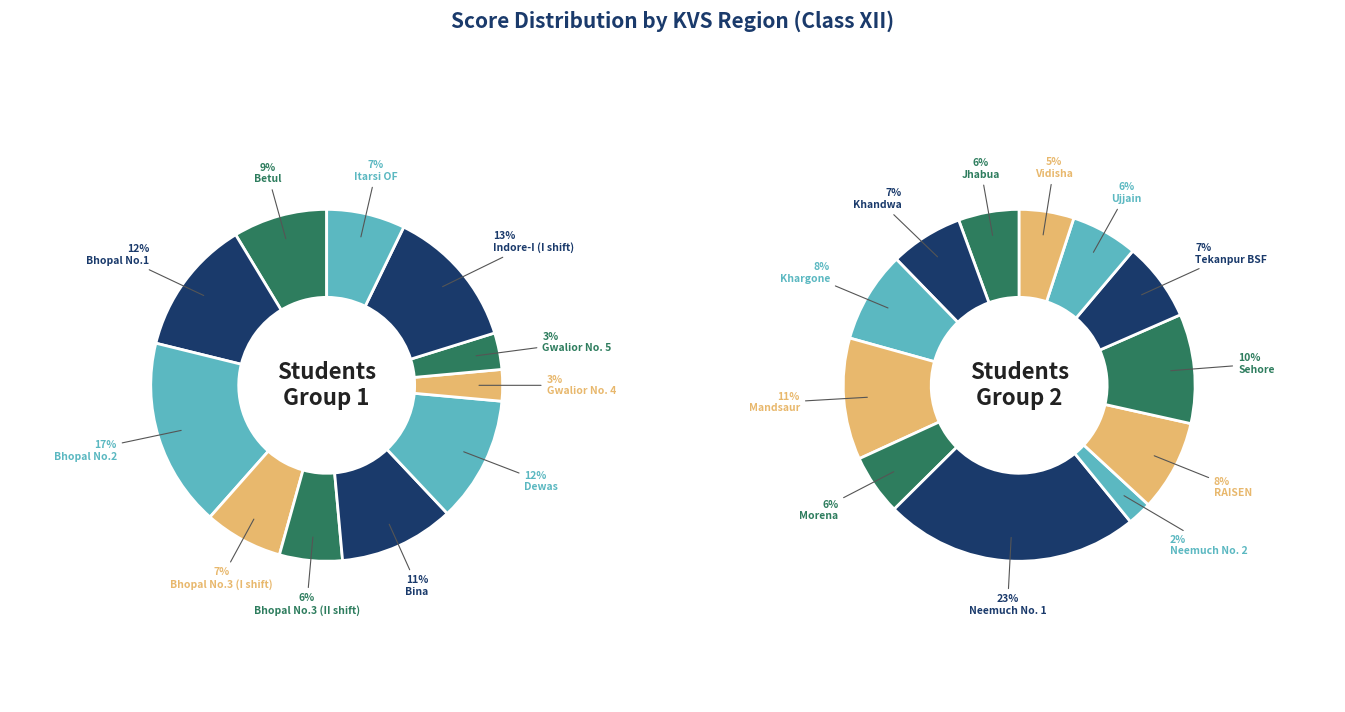

How much of the chart is everything except Neemuch No. 2?

99.0%